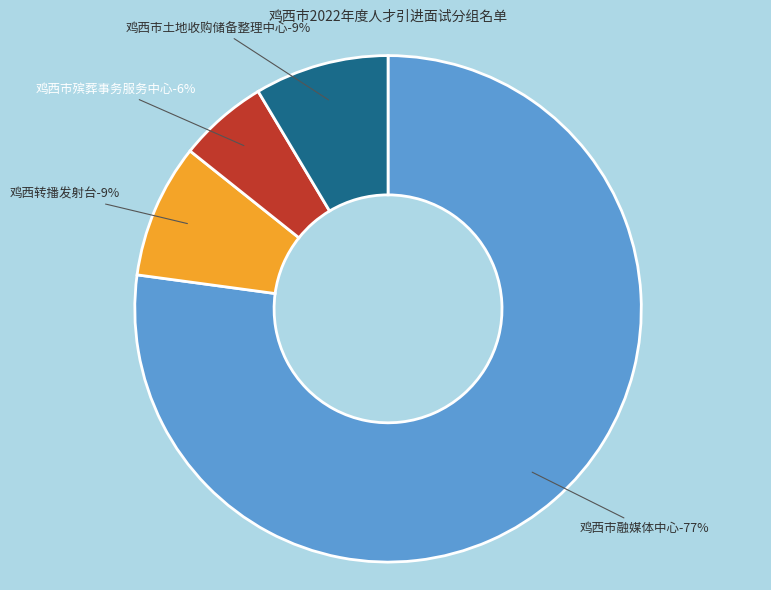

Combined, do 鸡西市殡葬事务服务中心 and 鸡西转播发射台 account for over 50%?

No